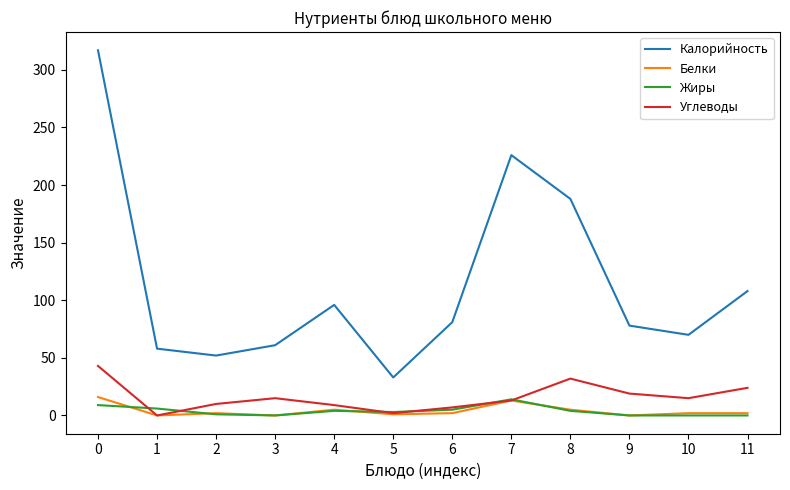

Which series changed the most between 4 and 6?

Калорийность